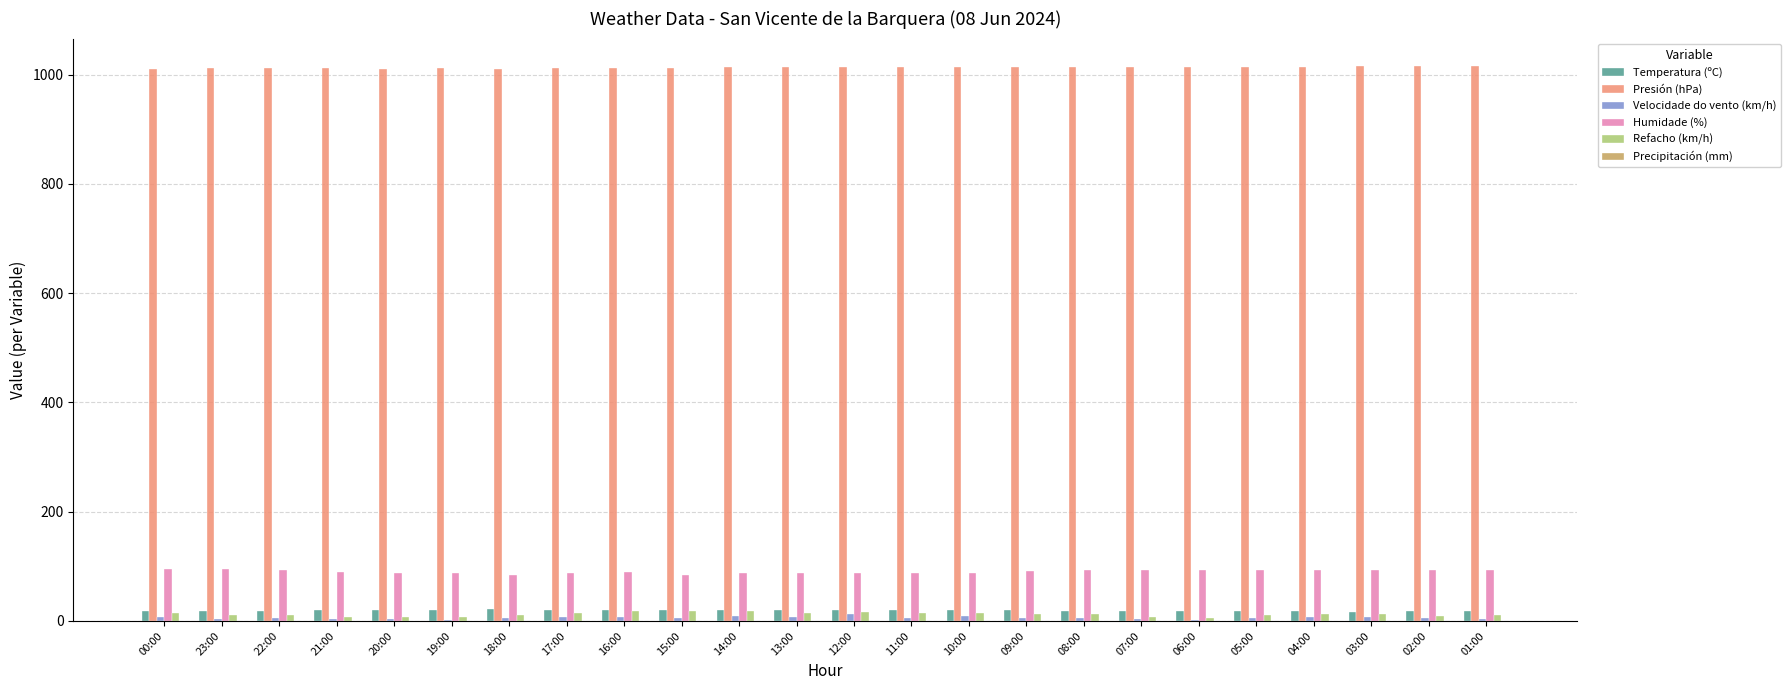

True or false: Temperatura (ºC) has a value of 19.9 at 11:00.

True